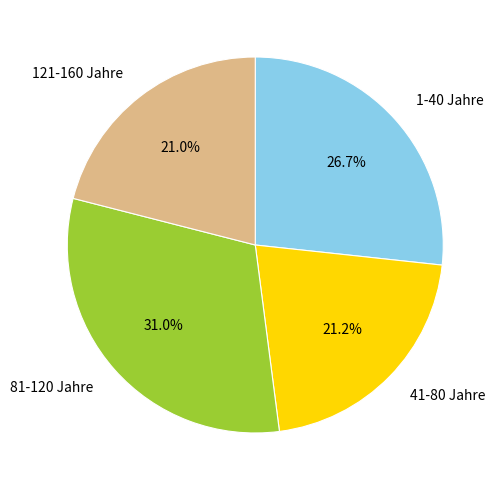

Is there any slice that represents more than half of the pie?

No